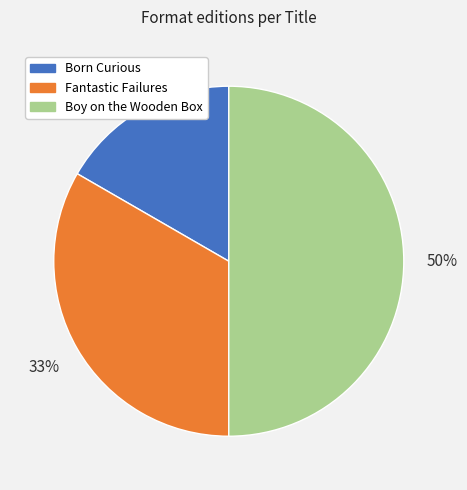

Between Fantastic Failures and Boy on the Wooden Box, which is larger?

Boy on the Wooden Box